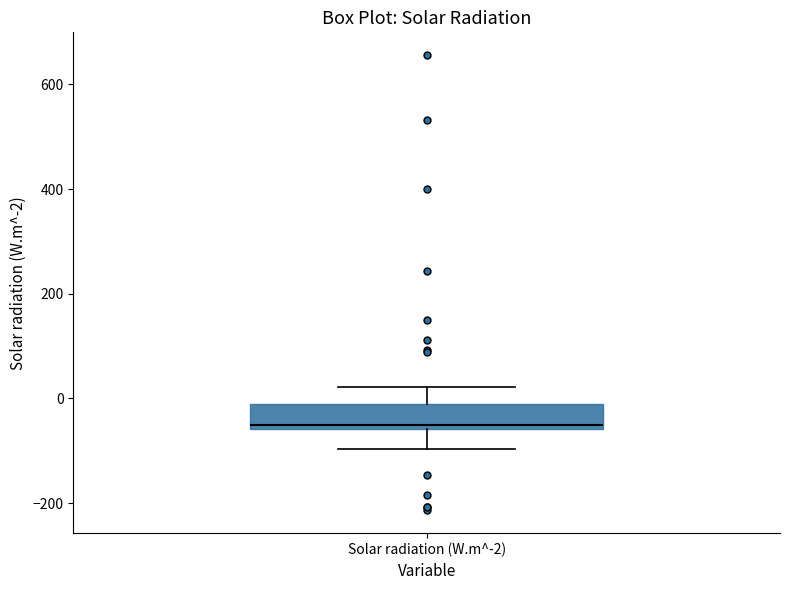

Read this box plot against the y-axis: the position of the median line, the range covered by the box, and the ends of both whiskers. The values are not printed on the chart, so give them approximately, as read against the axis.

median -60 (just above the box's lower edge), box -60 to 0, whiskers -100 to 20